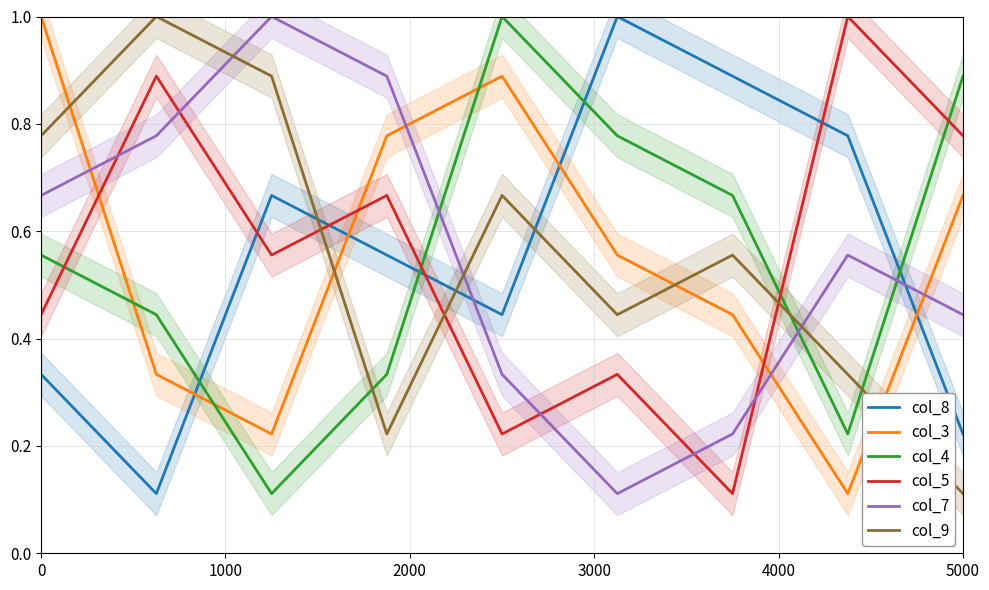

What is the maximum value for col_8?

1.0